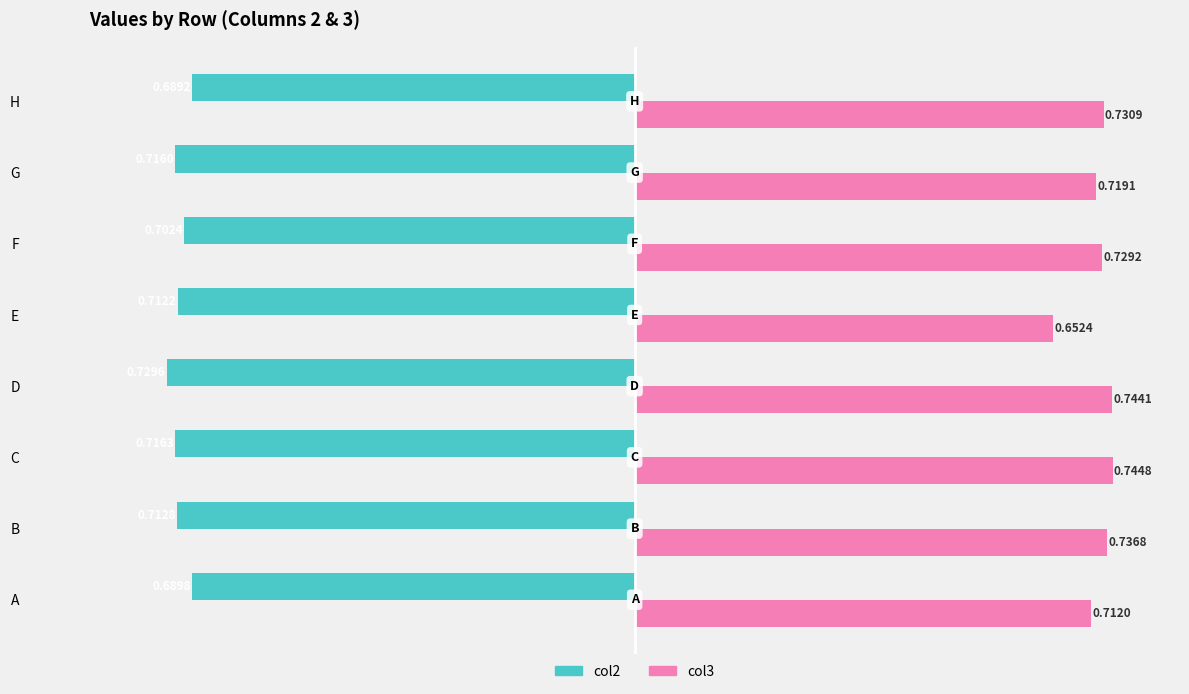

Rank the categories by col3 value from lowest to highest.

E, A, G, F, H, B, D, C